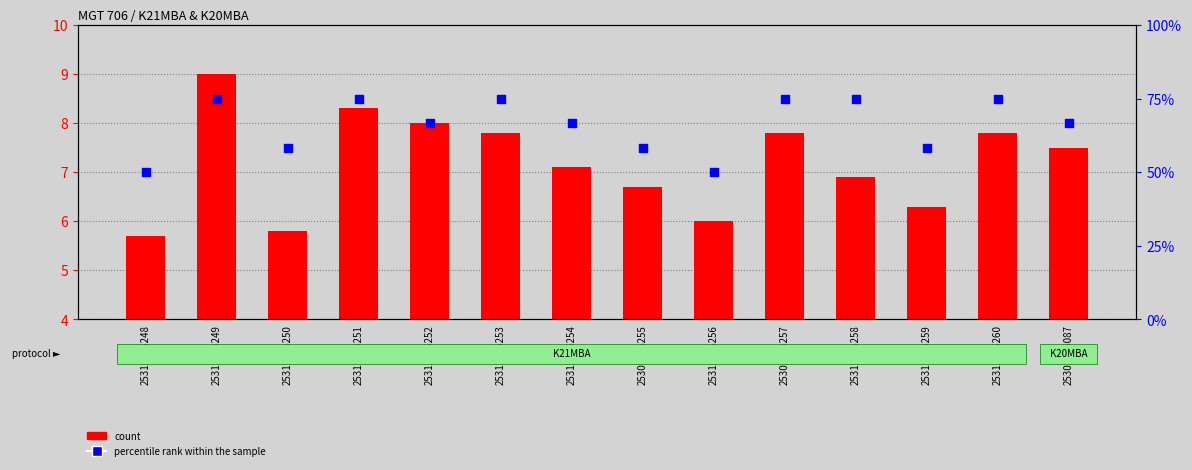

At which category is the sum across all series the highest?

25312106249